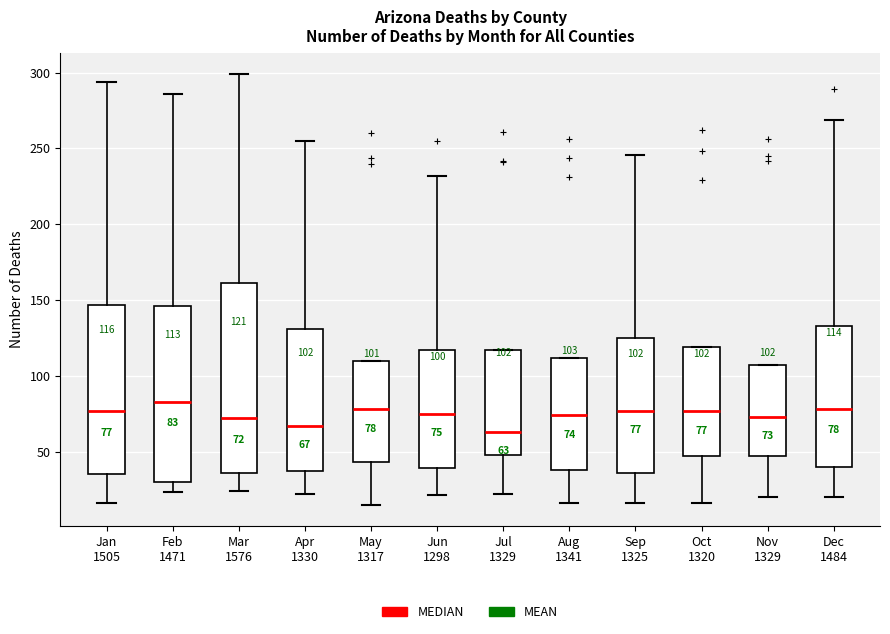

Comparing the boxes themselves (not the whiskers), which one is the tallest?

Mar 1576